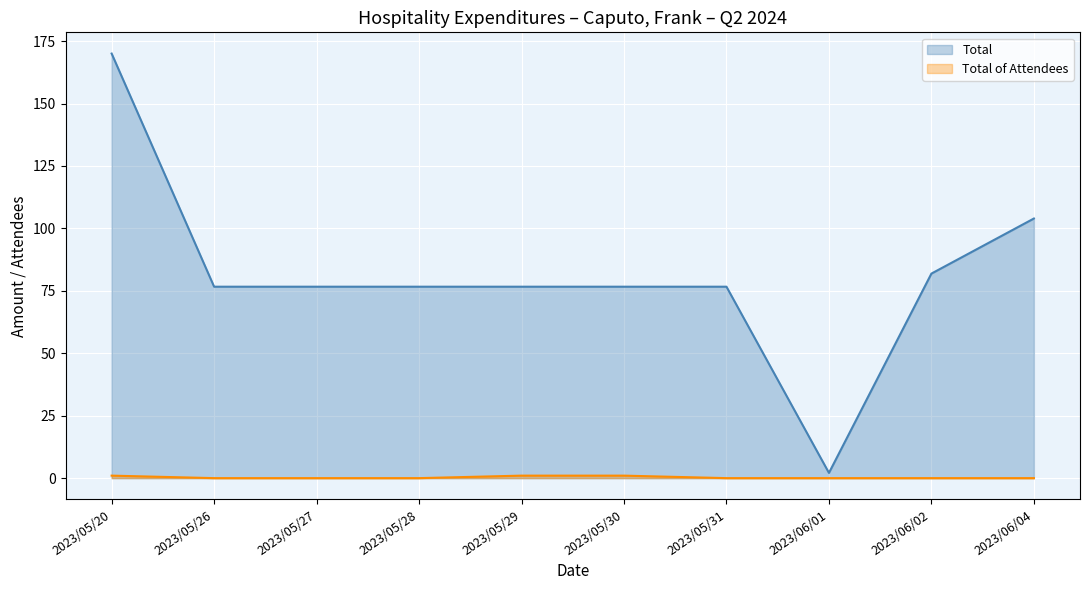

Which has a higher value, 2023/05/26 or 2023/06/02?

2023/06/02